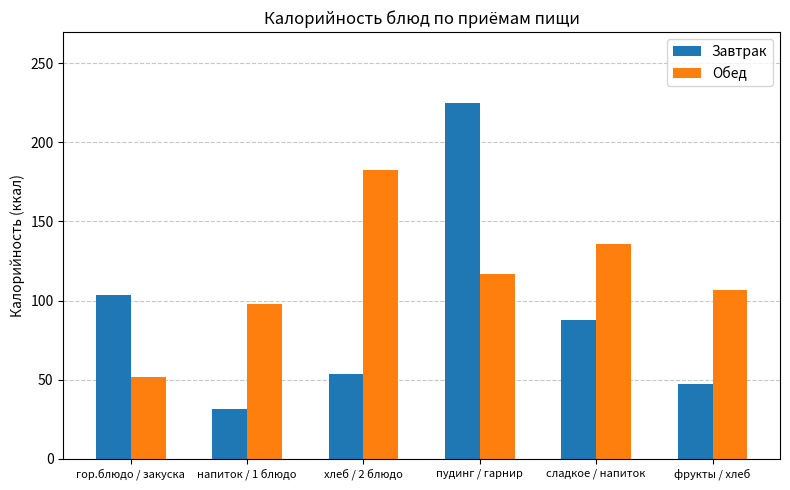

Reading right to left, what are all the values shown in this chart?

Завтрак: 47.0	88.0	224.9	53.3	31.1	103.5
Обед: 106.5	136.0	116.9	182.6	97.8	51.5